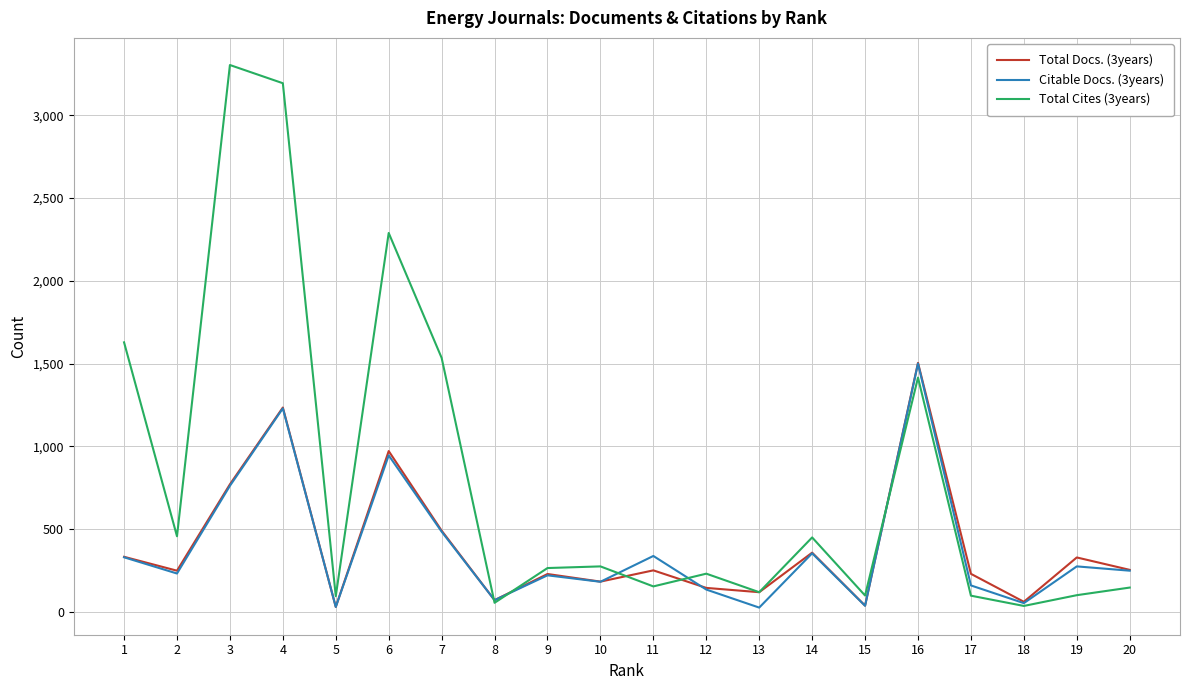

How many lines are shown in the chart?

3